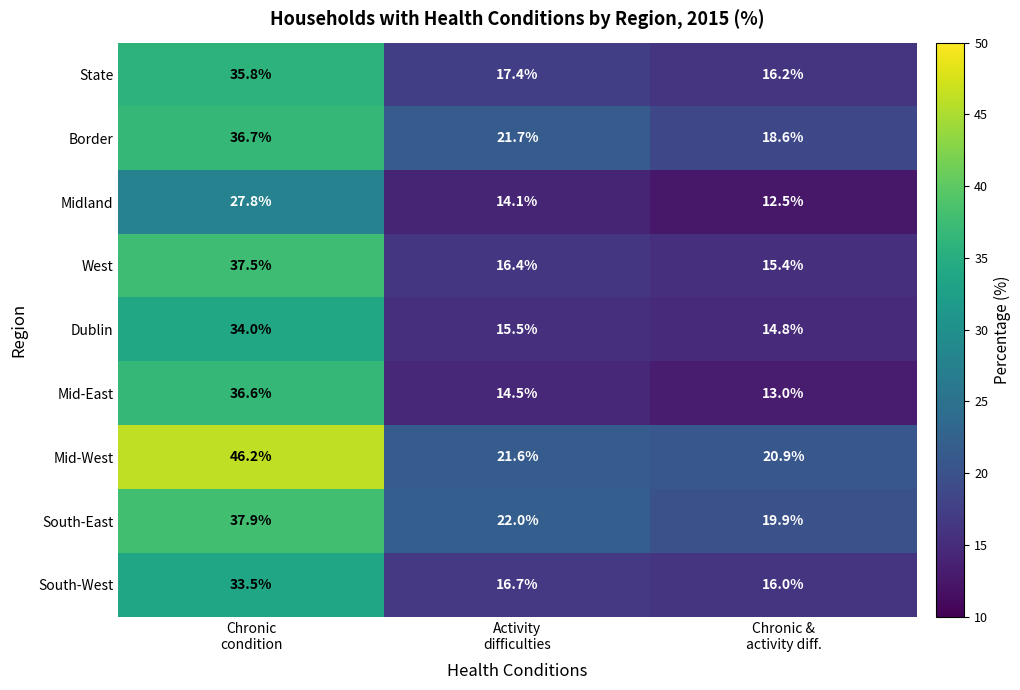

List the series in order of their peak value, lowest first.

Midland, South-West, Dublin, State, Mid-East, Border, West, South-East, Mid-West